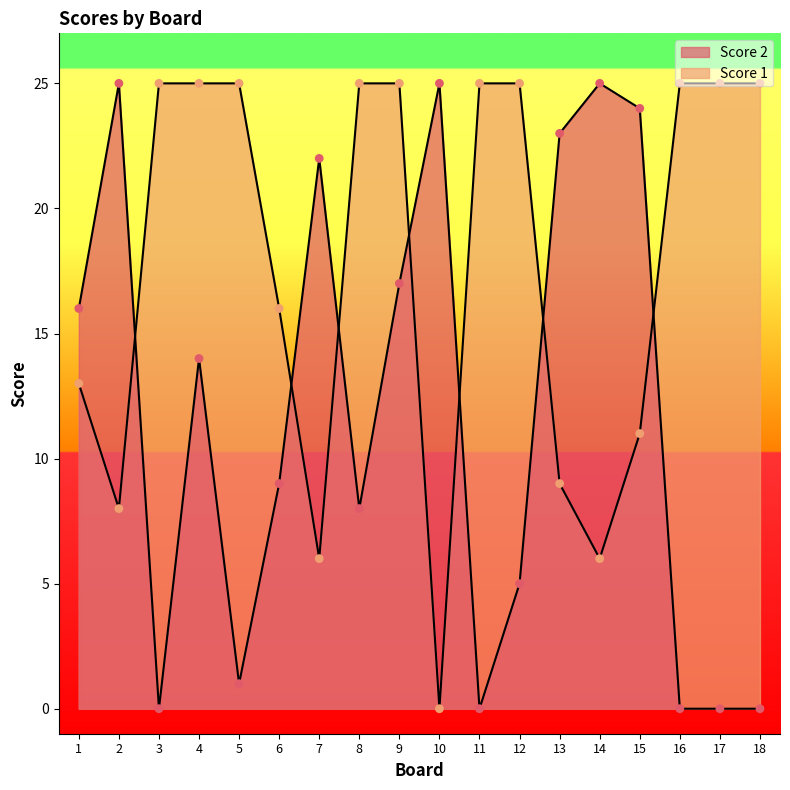

At which category is the sum across all series the highest?

9